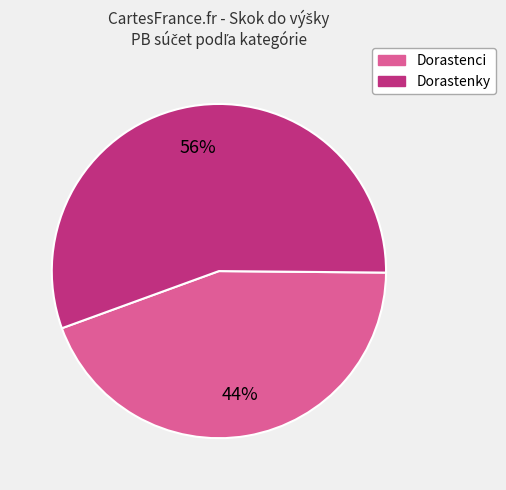

Does any single category account for the majority?

Yes